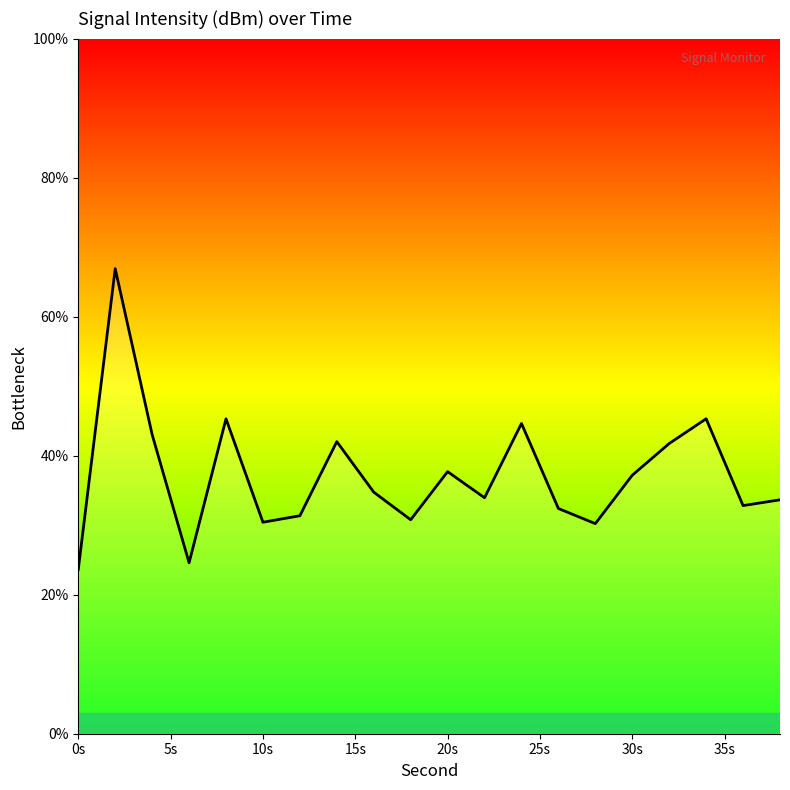

What is the greatest value displayed?

66.9